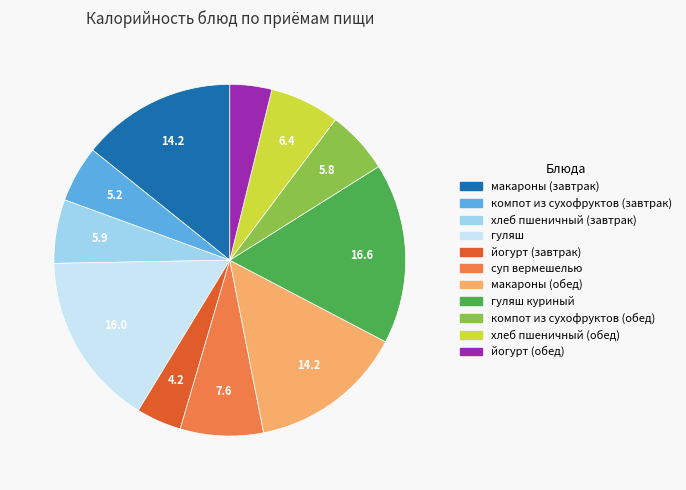

Does any single category account for the majority?

No